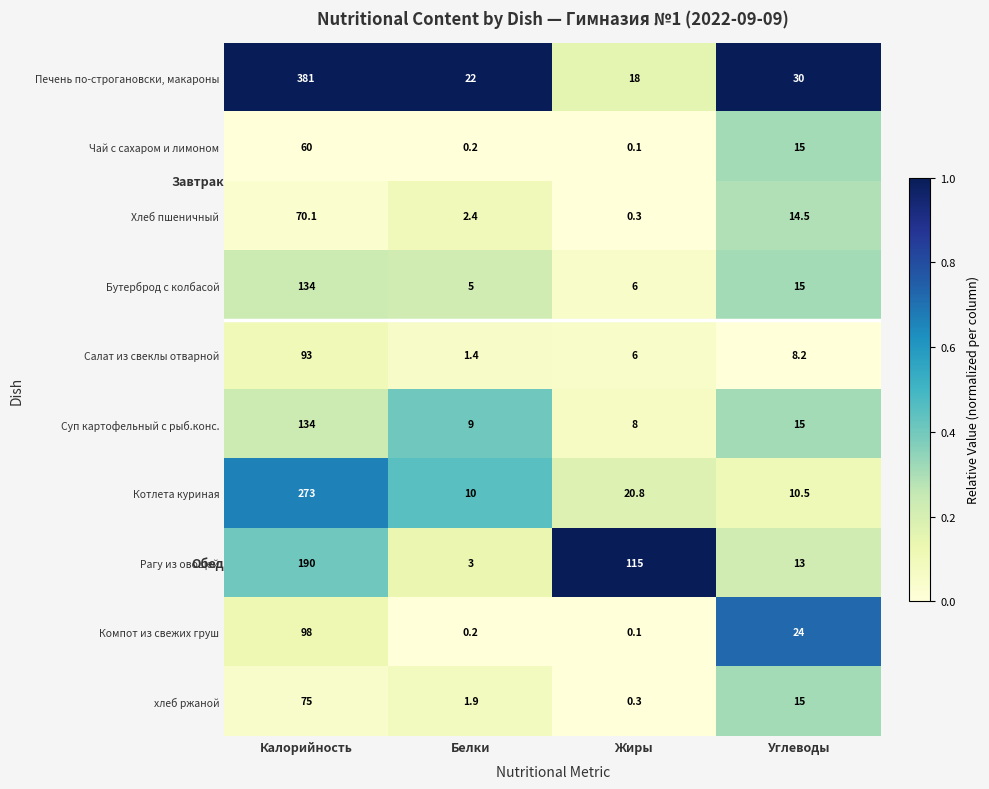

What value does the хлеб ржаной series have at Калорийность?

75.0